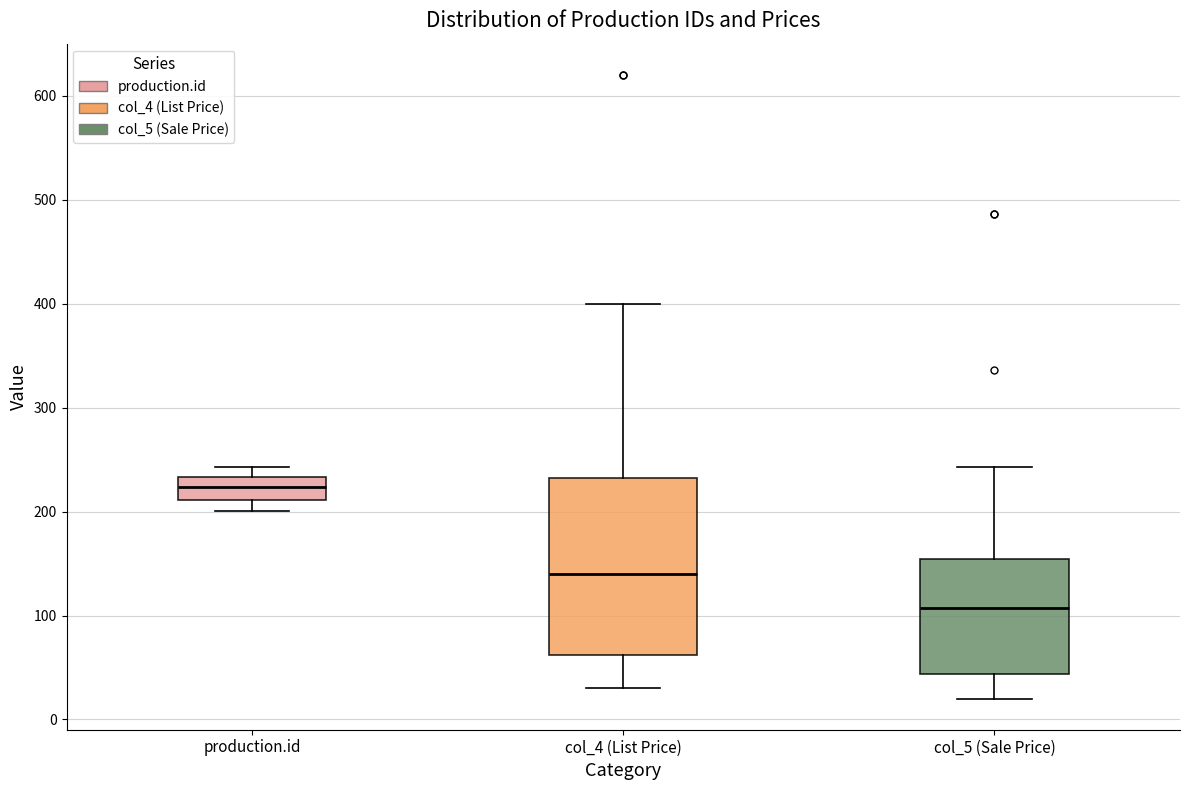

Comparing the boxes themselves (not the whiskers), which one is the tallest?

col_4 (List Price)